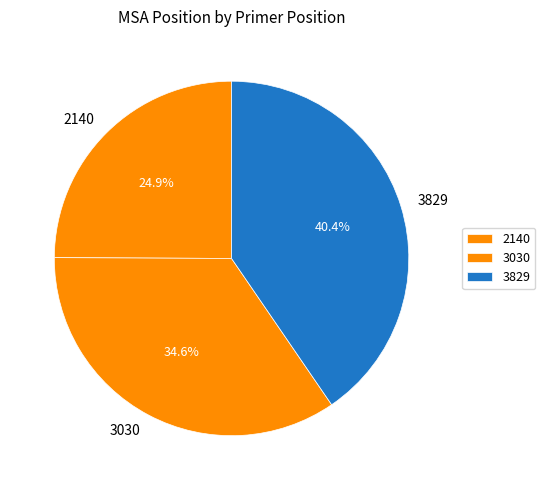

How much of the chart is everything except 3030?

65.4%